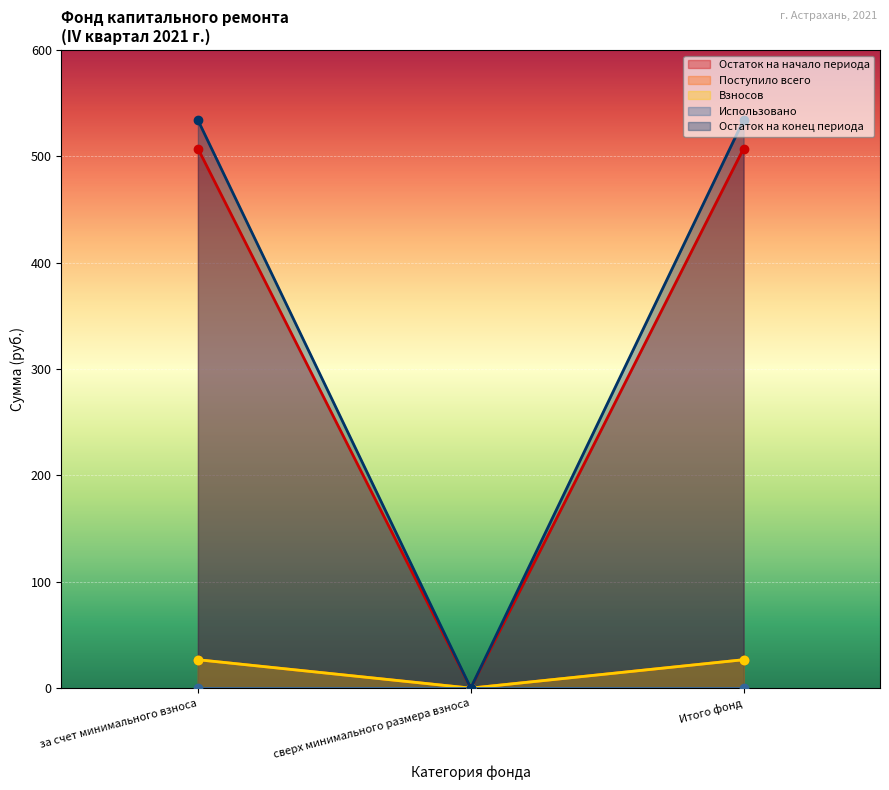

What position from the left is сверх минимального размера взноса?

2